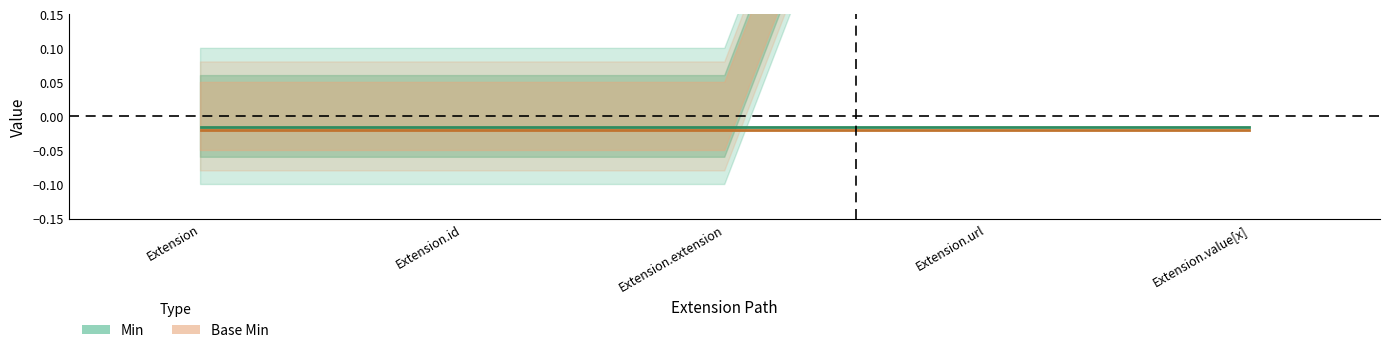

Is it true that Base Min equals -0.0 at Extension.url?

True